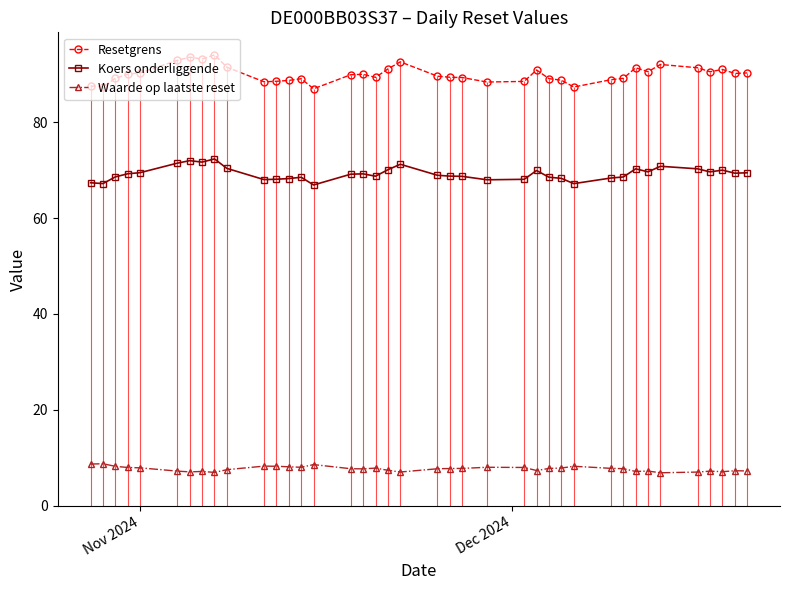

Which series has the largest range (max minus min)?

Resetgrens